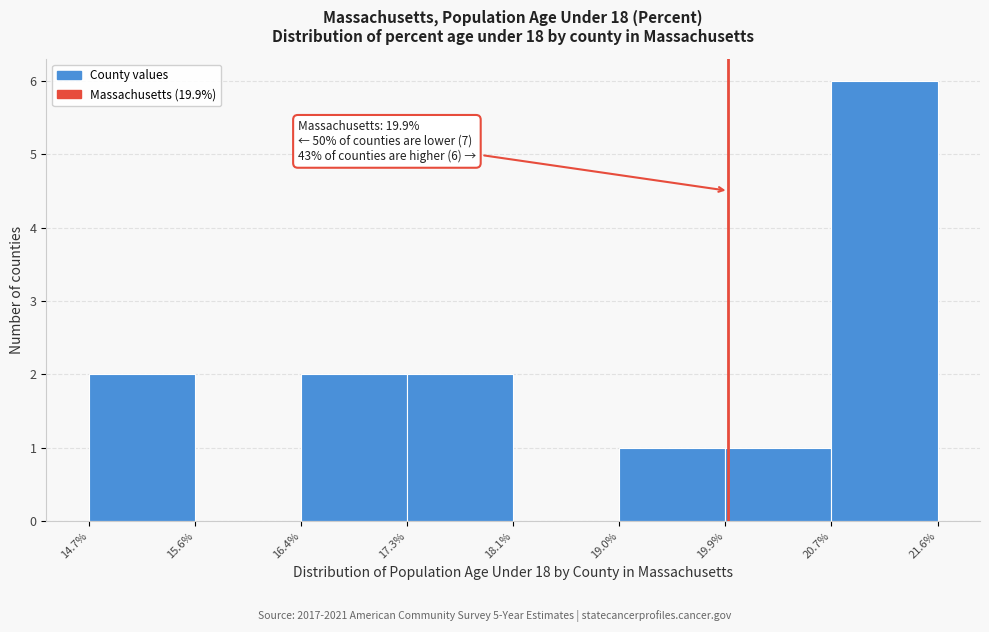

Which range on the x-axis has the tallest bar?

20.7% to 21.6%